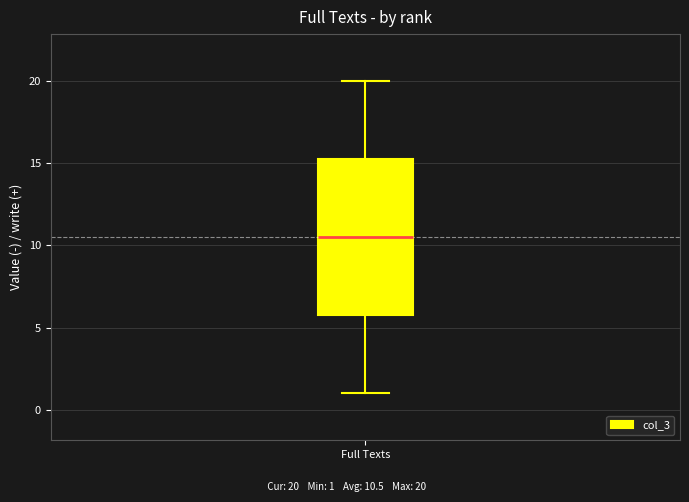

Where is the lower edge of the box for Full Texts on the y-axis? The values are not printed on the chart, so give them approximately, as read against the axis.

6.0